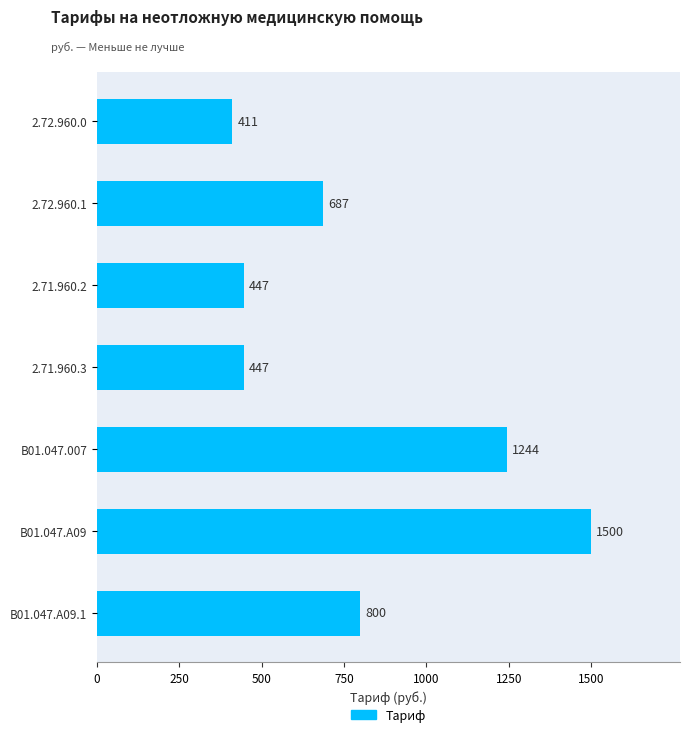

How many data points are less than 687?

3